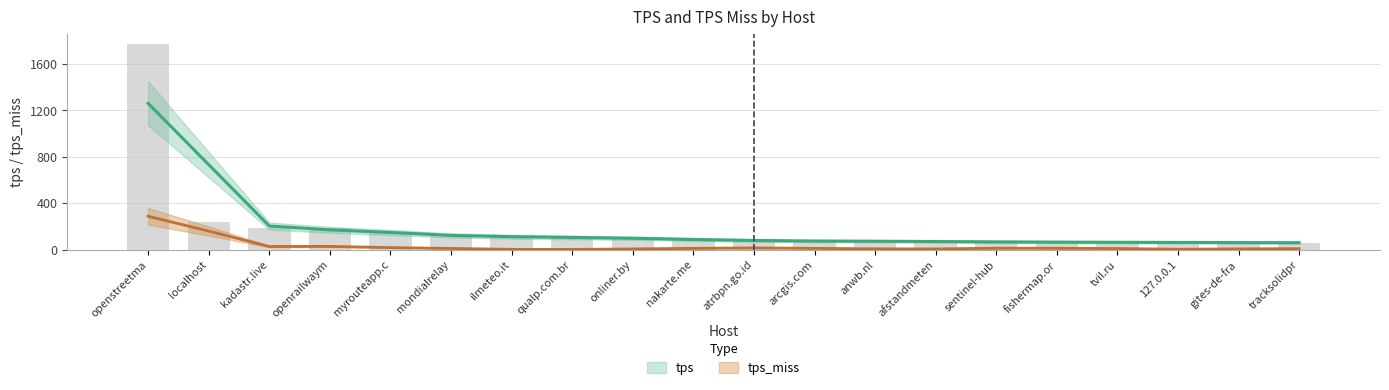

How many data points does each series have?

20